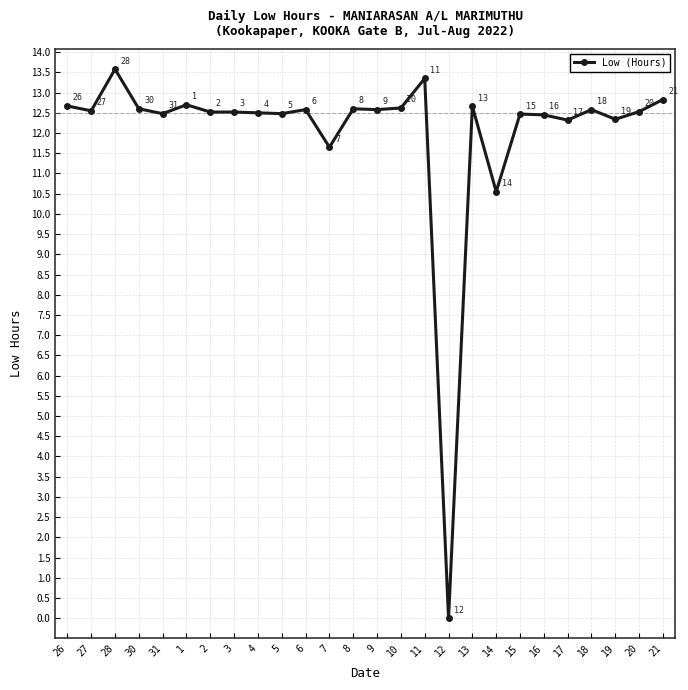

At which category does the data reach its first local valley?

27